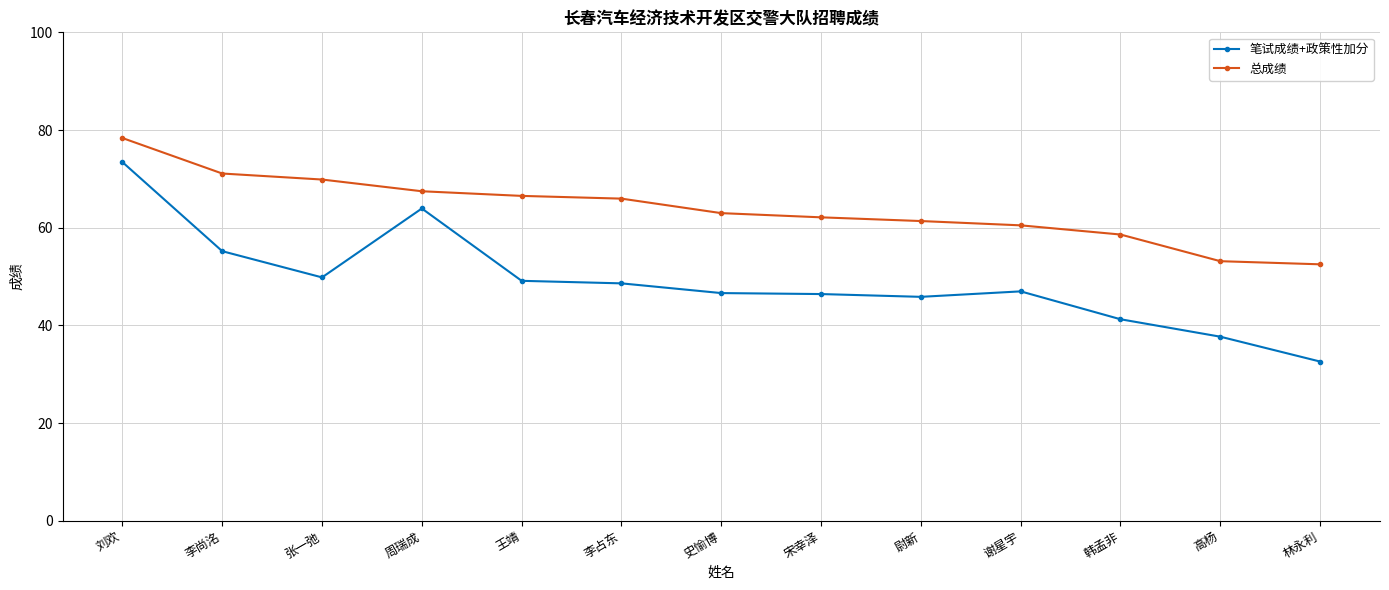

What is the value of the 笔试成绩+政策性加分 point at the 8th from the left?

46.4